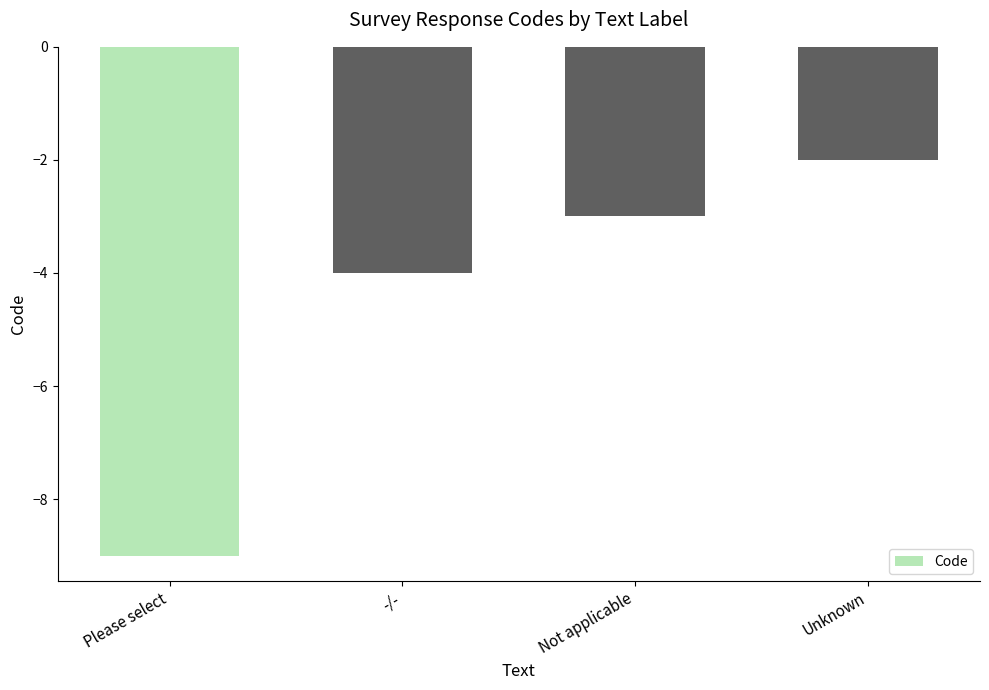

Where does the data first go above -3?

Unknown